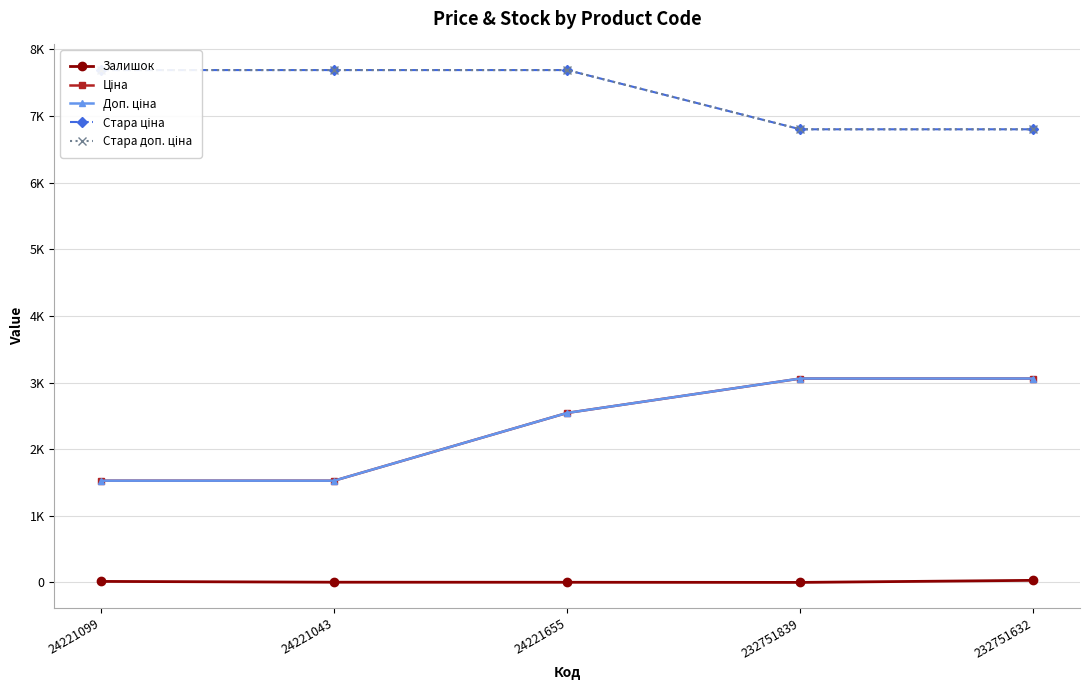

Reading left to right, list all the values displayed in this chart.

Залишок: 16.0	4.0	3.0	1.0	32.0
Ціна: 1526.8	1526.8	2543.9	3059.7	3059.7
Доп. ціна: 1527.0	1527.0	2544.0	3060.0	3060.0
Стара ціна: 7688.0	7688.0	7688.0	6799.2	6799.2
Стара доп. ціна: 7688.0	7688.0	7688.0	6799.2	6799.2